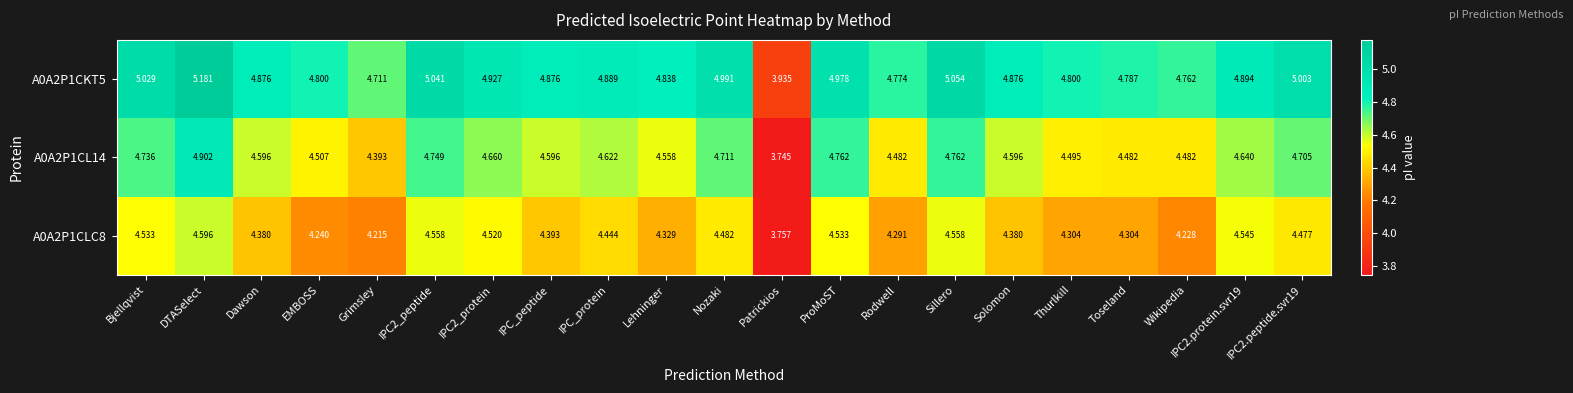

Which category has the highest value across all series?

DTASelect